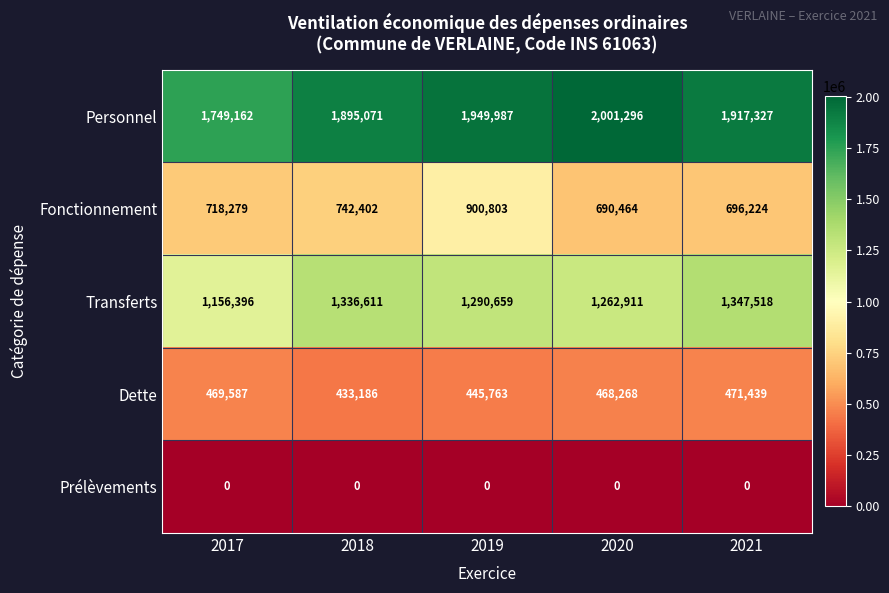

Which series has the widest spread of values?

Personnel